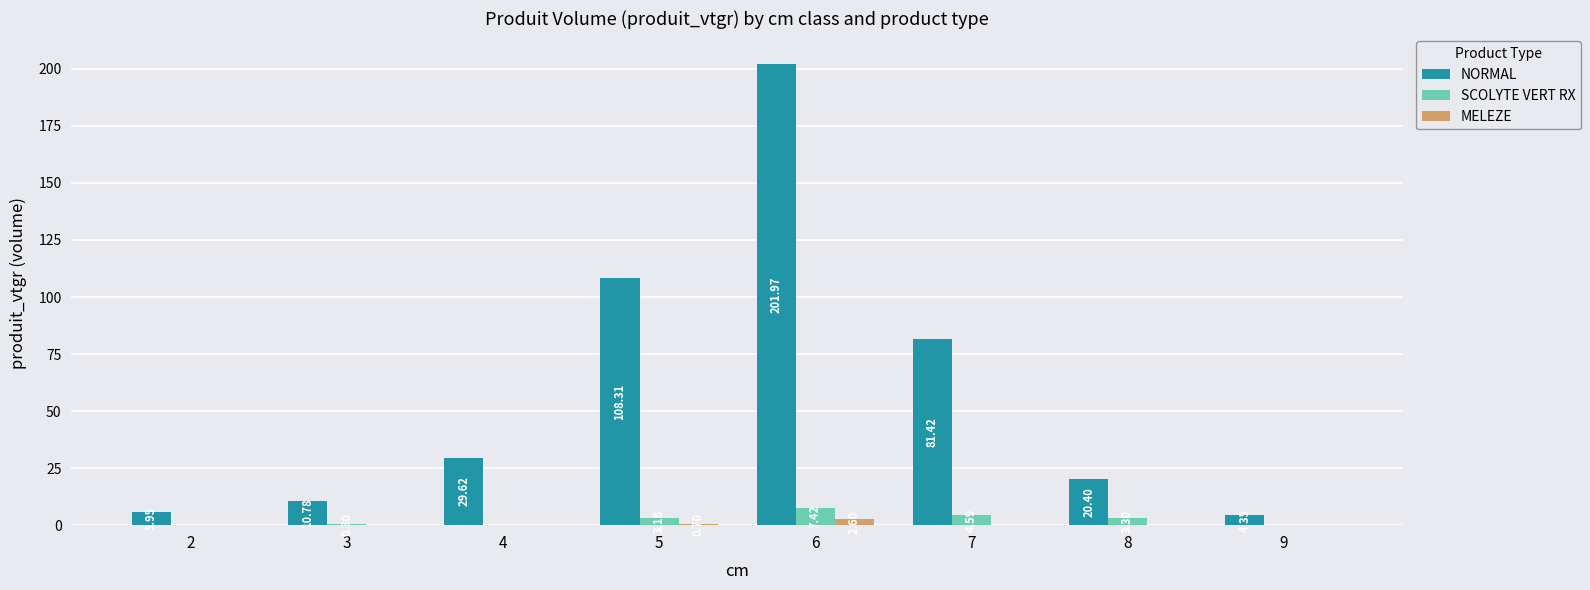

Which series changed the most between 4 and 7?

NORMAL